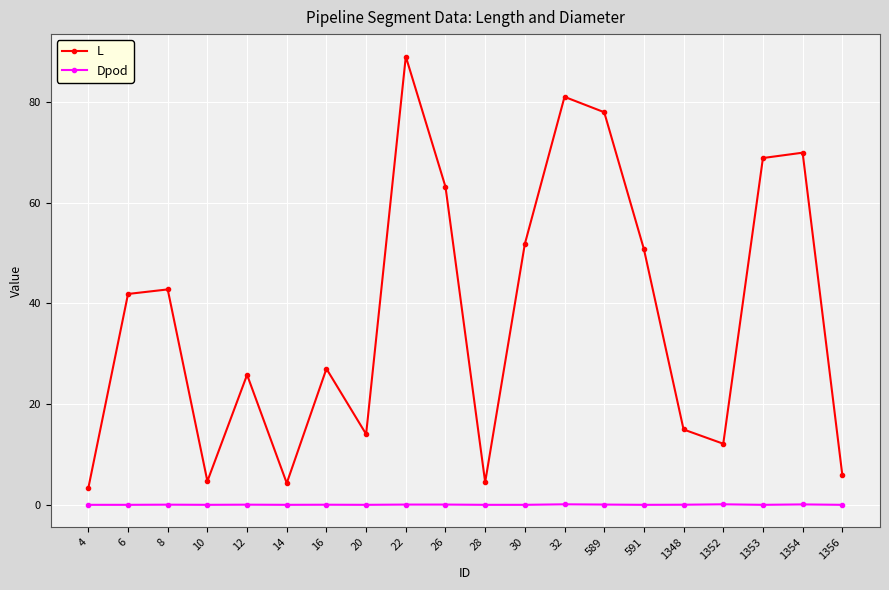

The value of L at 1356 is 2.2. True or false?

False